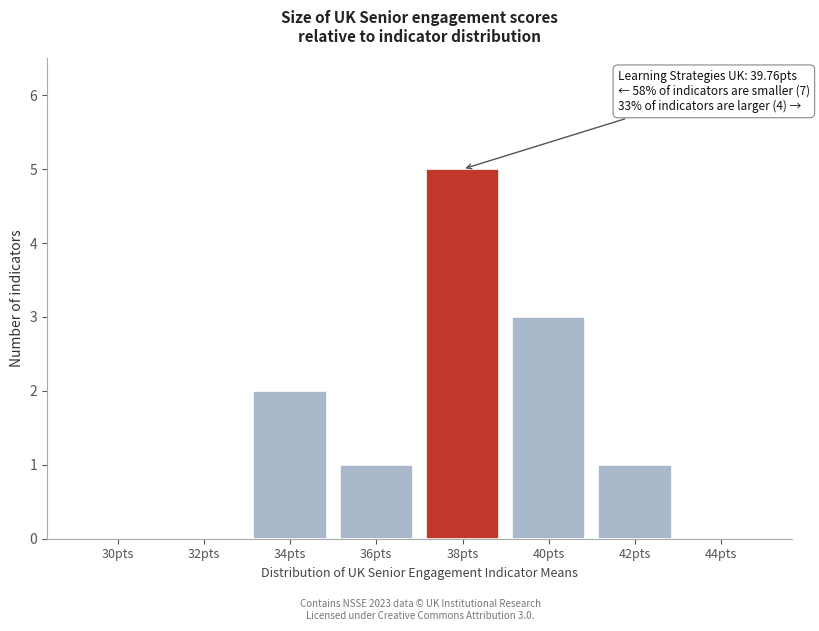

Reading right to left, list all the values displayed in this chart.

44pts=0	42pts=1	40pts=3	38pts=5	36pts=1	34pts=2	32pts=0	30pts=0